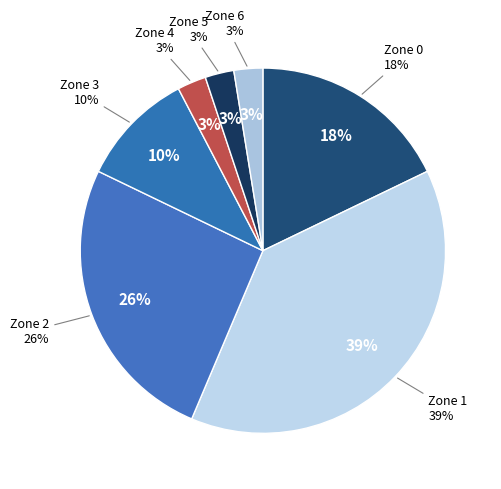

Count the number of slices in the pie.

7